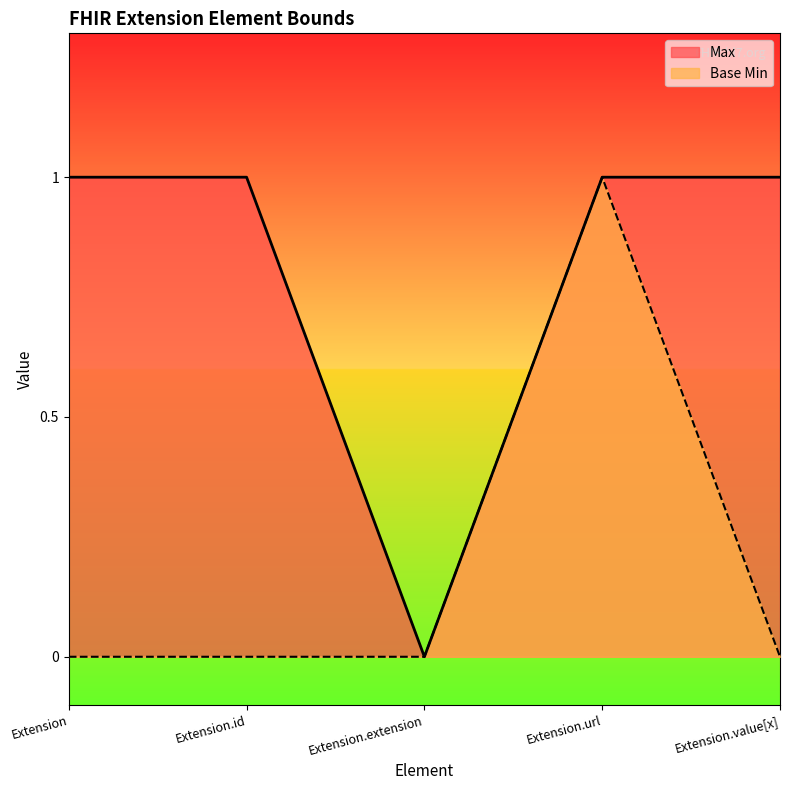

True or false: Base Min and Max cross at least once.

False